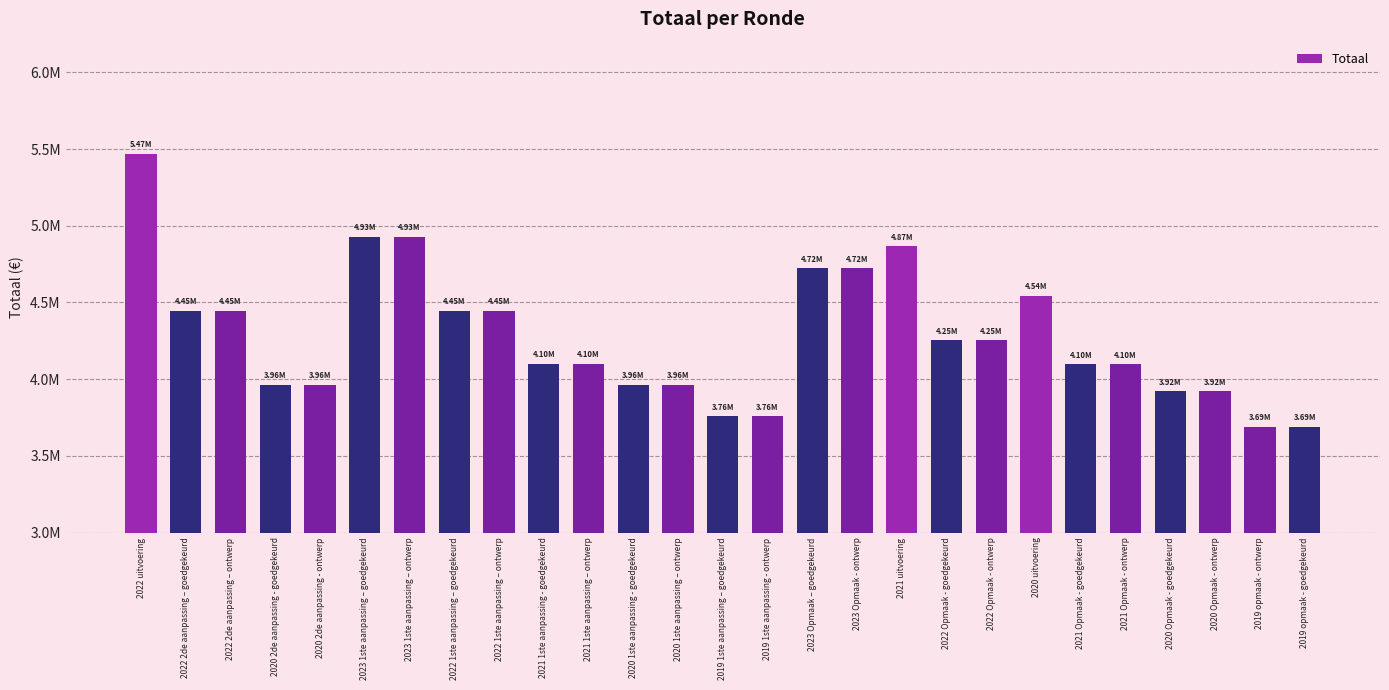

The value at 2022 2de aanpassing – ontwerp is 6827284. True or false?

False